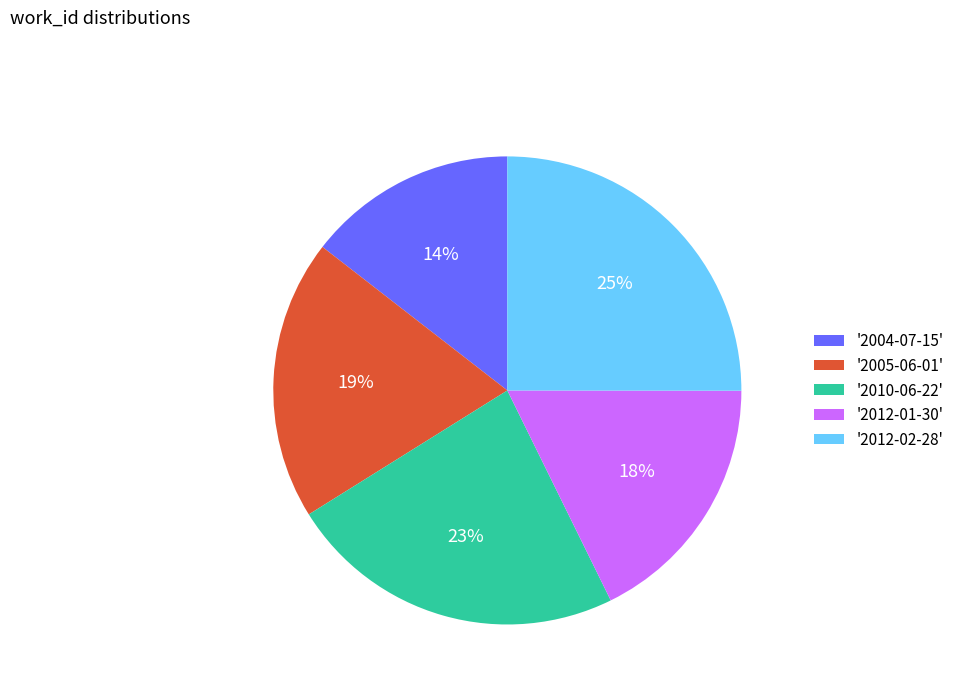

Which has a higher value, '2012-02-28' or '2010-06-22'?

'2012-02-28'